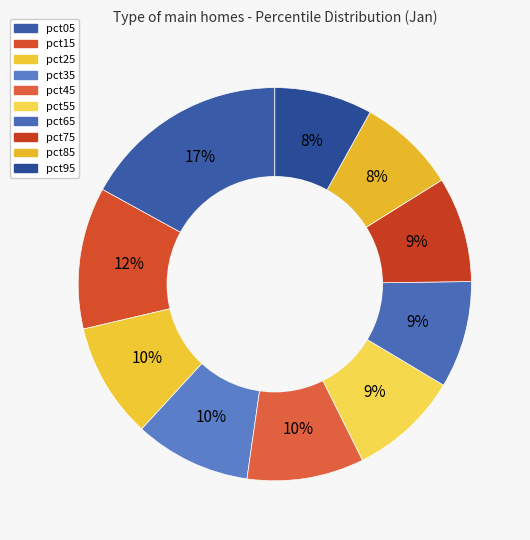

Which has a higher value, pct95 or pct15?

pct15